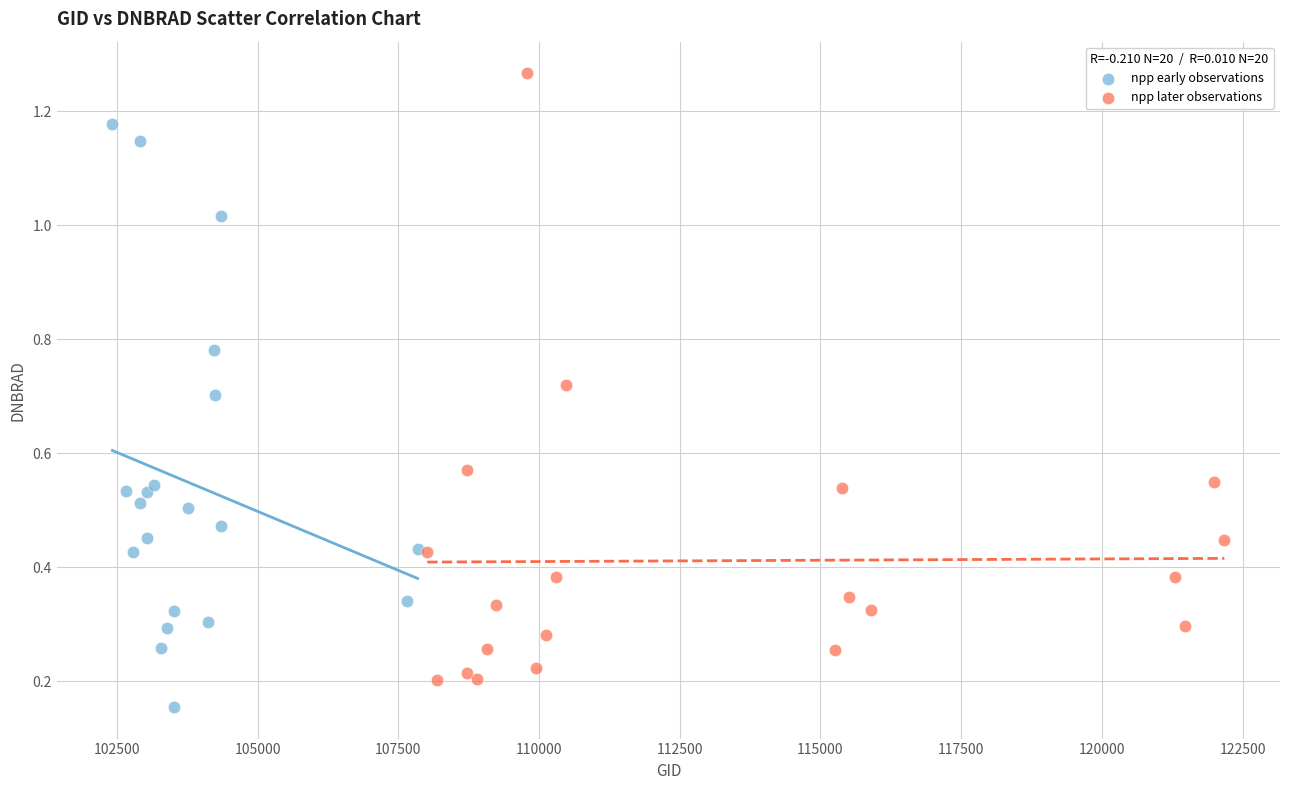

What are all the series names shown in the legend?

npp early observations, npp later observations